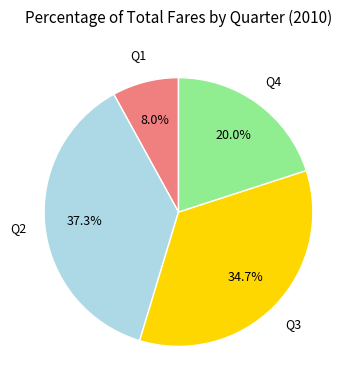

Is there any slice that represents more than half of the pie?

No